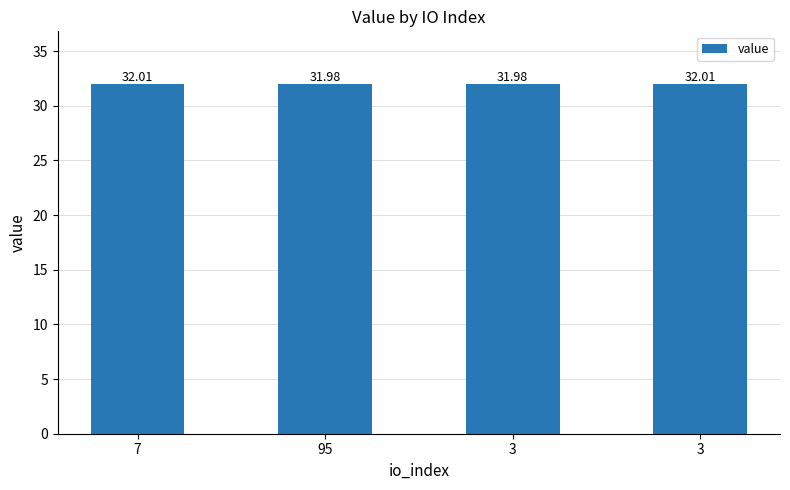

What is the minimum value shown in the chart?

32.0